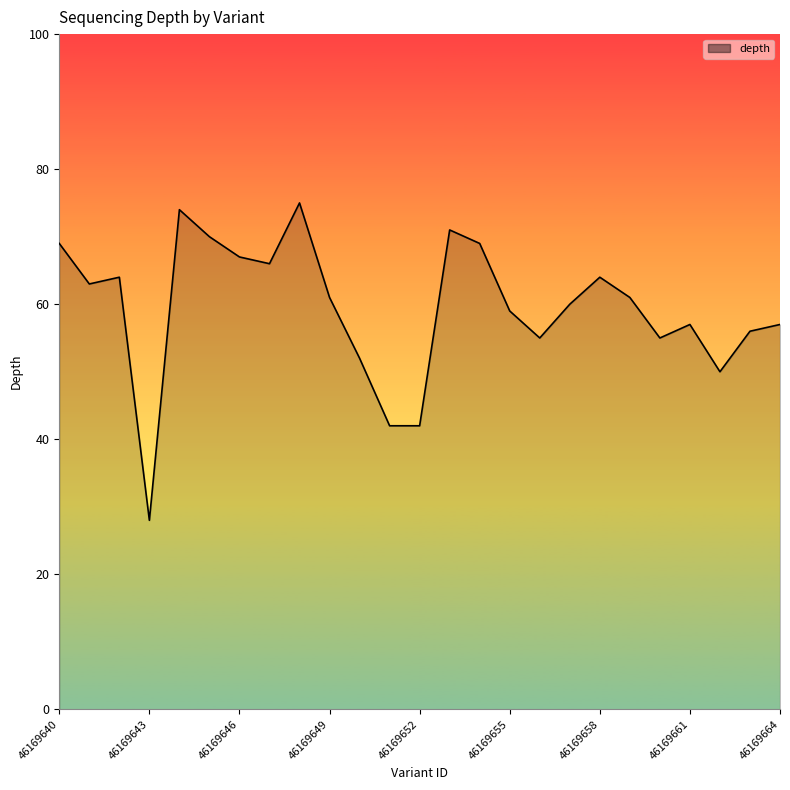

What is the smallest value displayed?

28